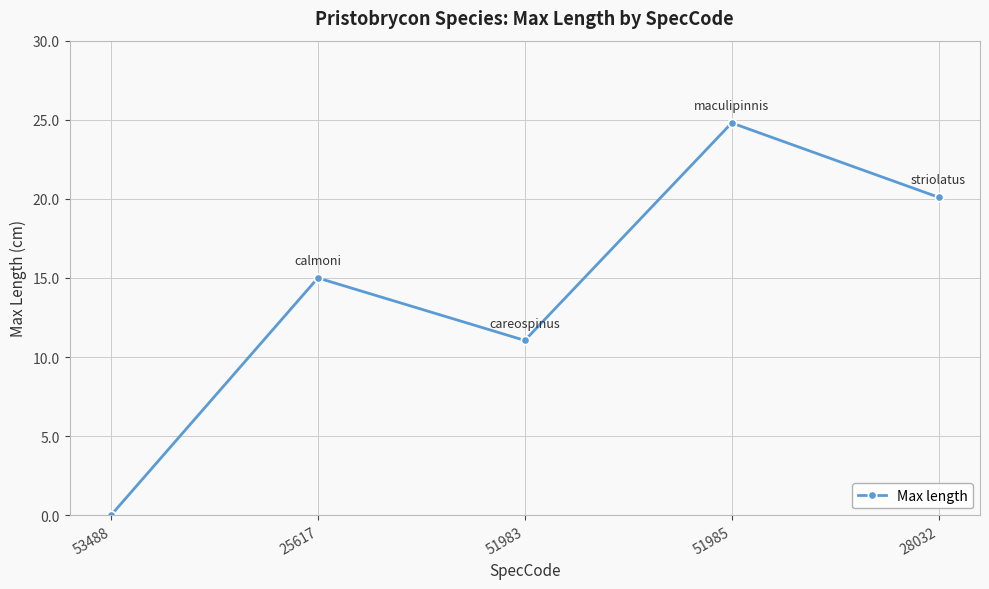

The value at 51983 is 15.3. True or false?

False